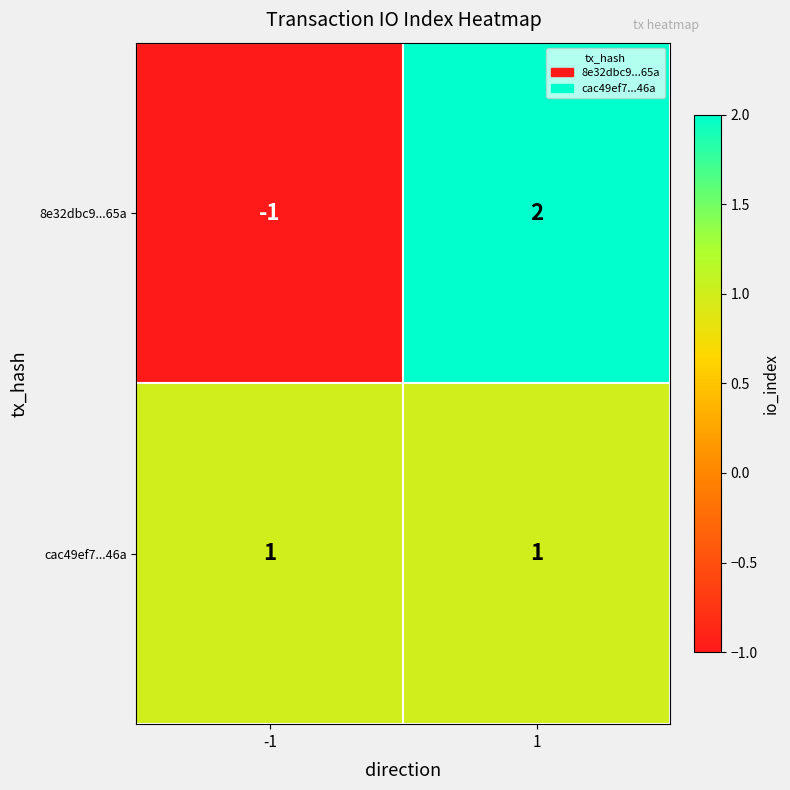

Which series has the largest range (max minus min)?

8e32dbc9...65a